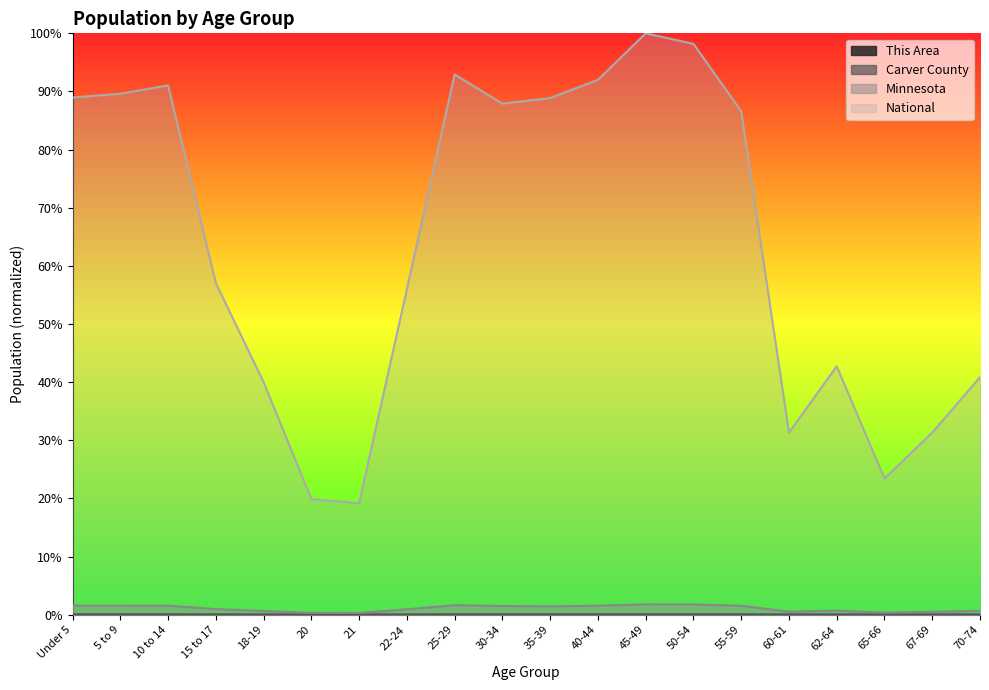

The Minnesota series shows 0.0 at 15 to 17. True or false?

False